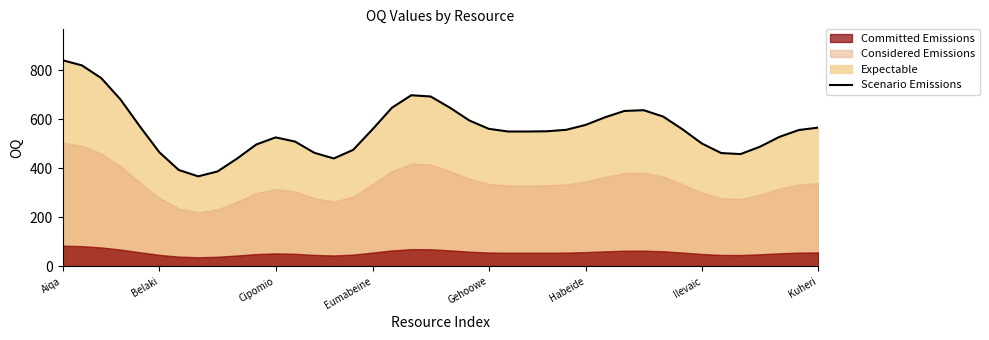

What is the minimum value for Scenario Emissions?

367